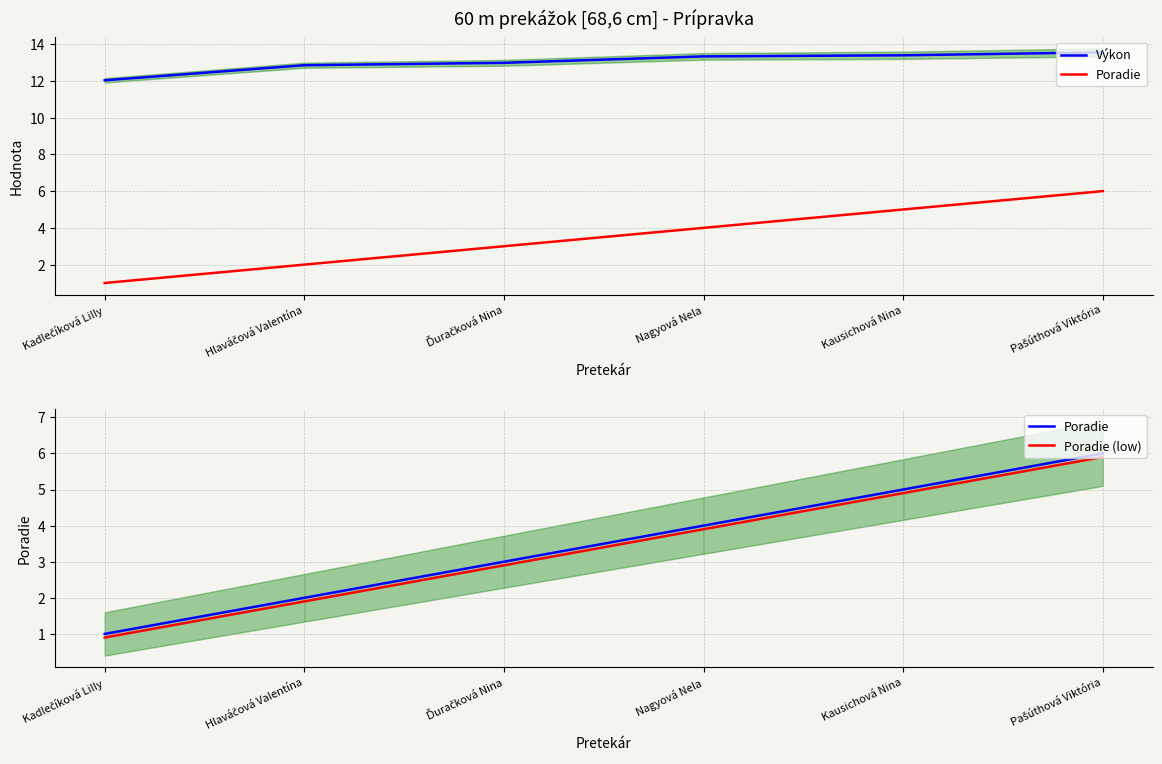

At which label is Výkon closest to 12?

Kadlečíková Lilly